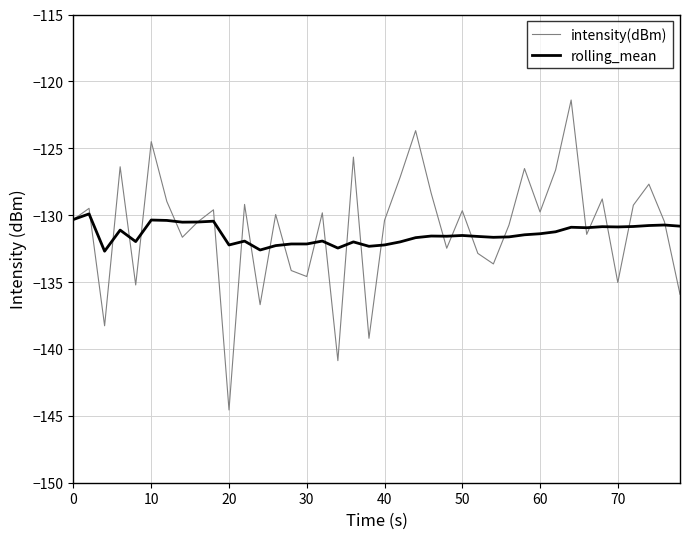

Which series has the largest range (max minus min)?

intensity(dBm)